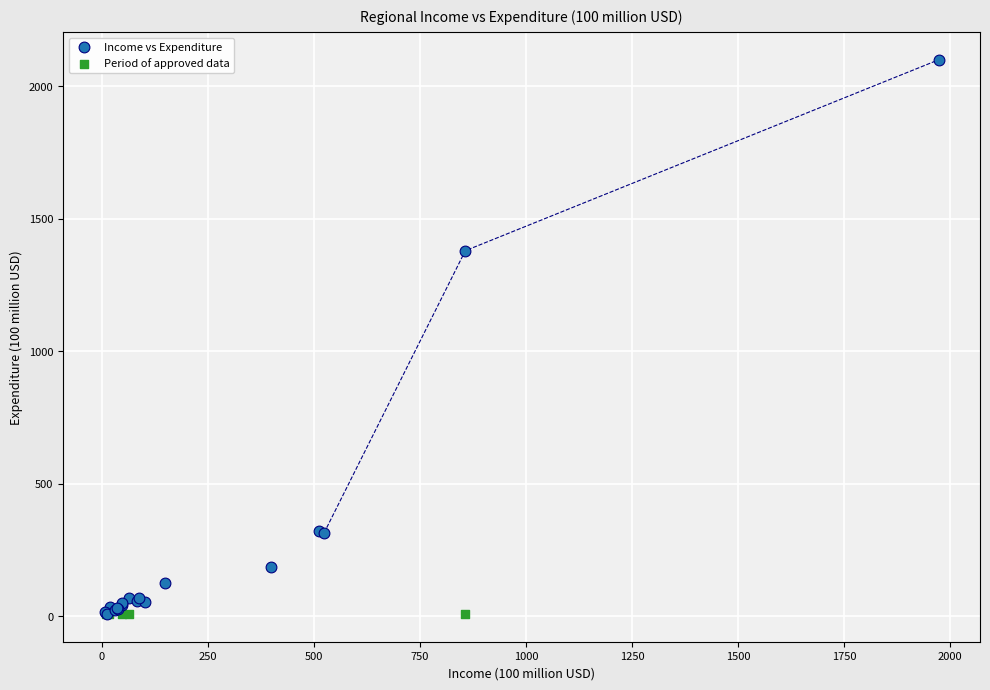

Which series reaches the maximum Y coordinate?

Income vs Expenditure